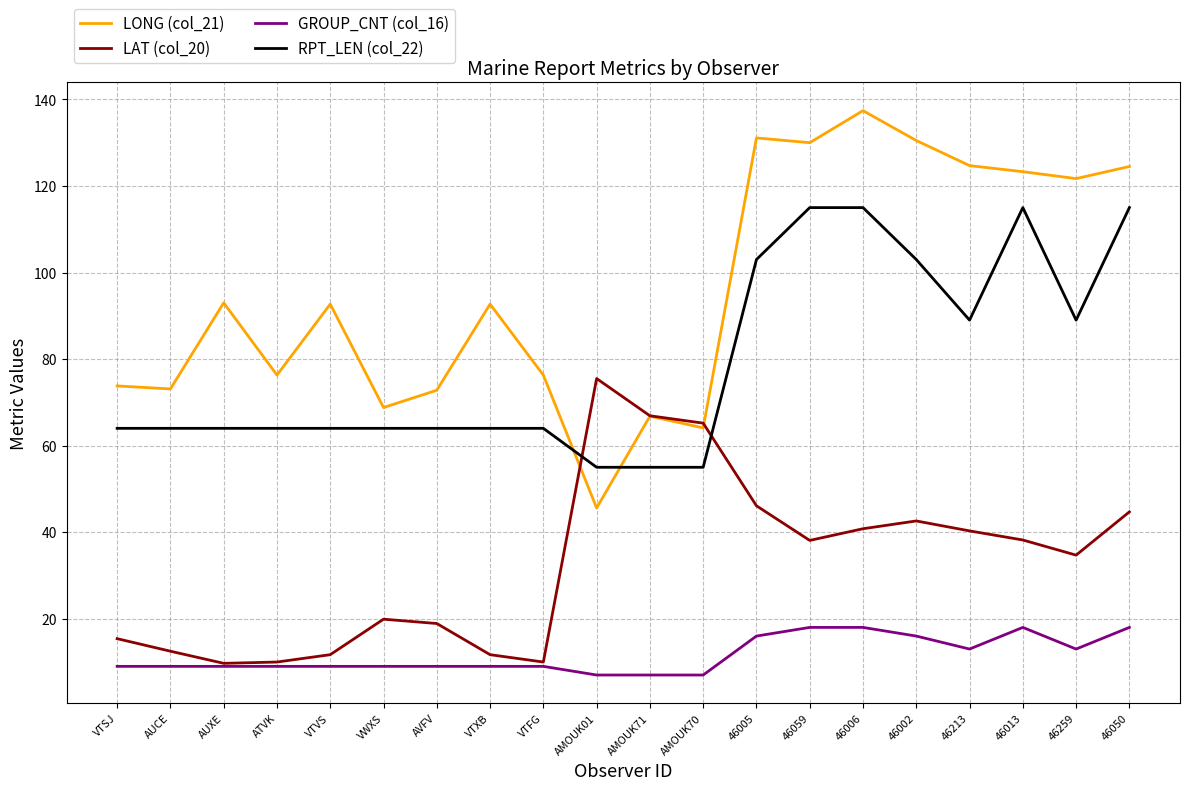

Which series has the largest total across all categories?

LONG (col_21)